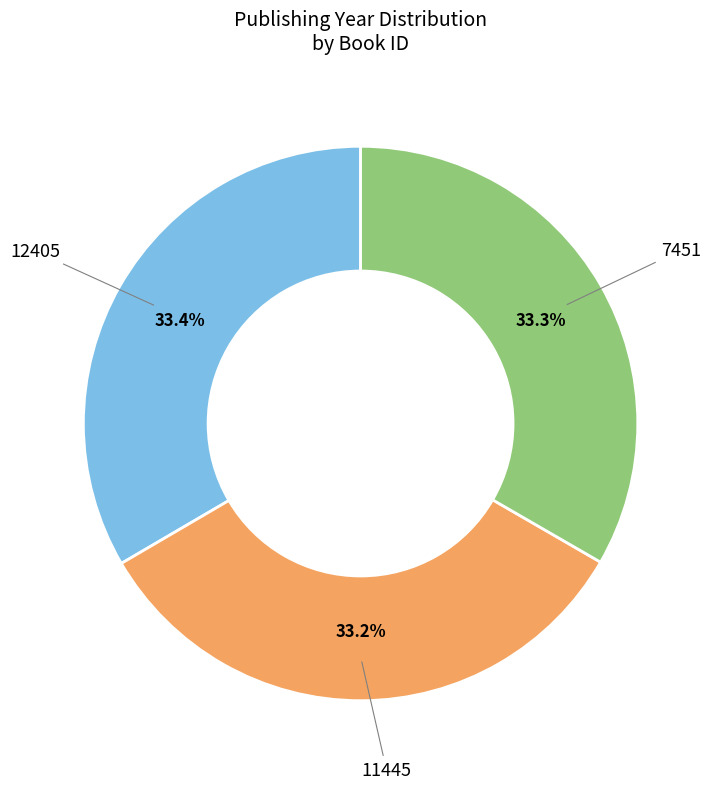

Does any single category account for the majority?

No